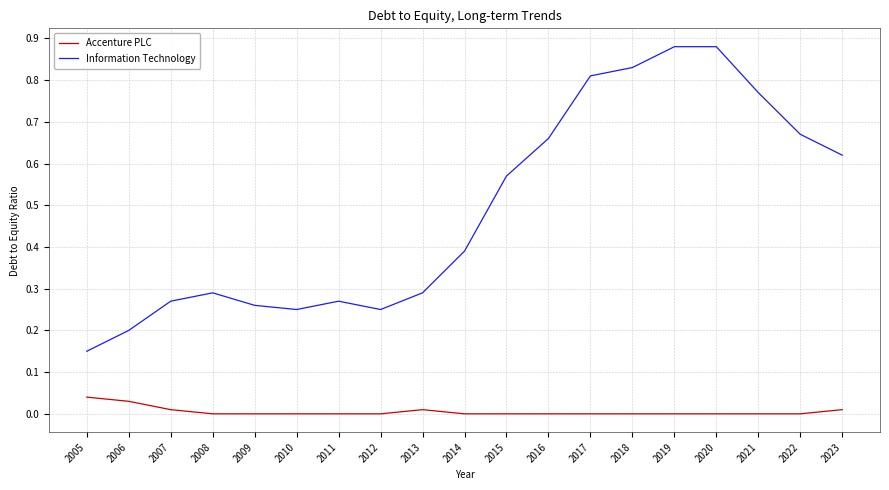

True or false: Accenture PLC has a value of 0.0 at 2022.

True